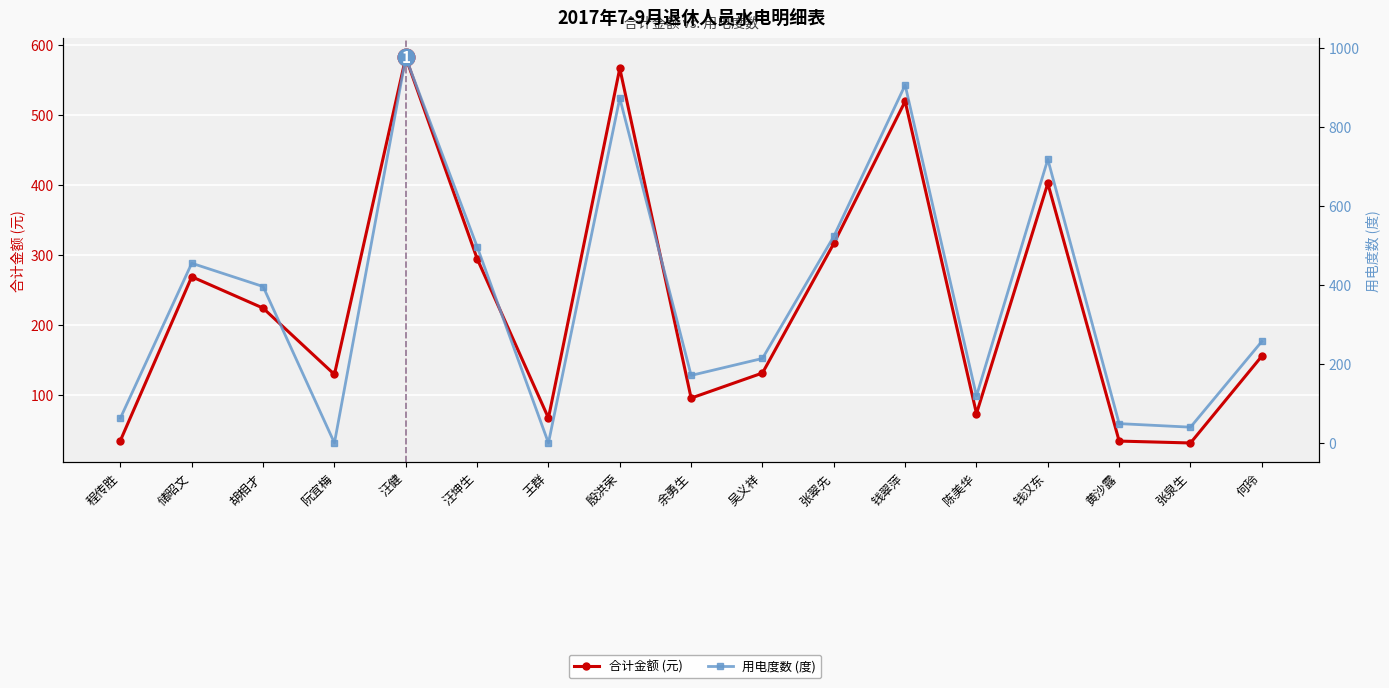

At which label does 合计金额 (元) reach its peak?

汪健